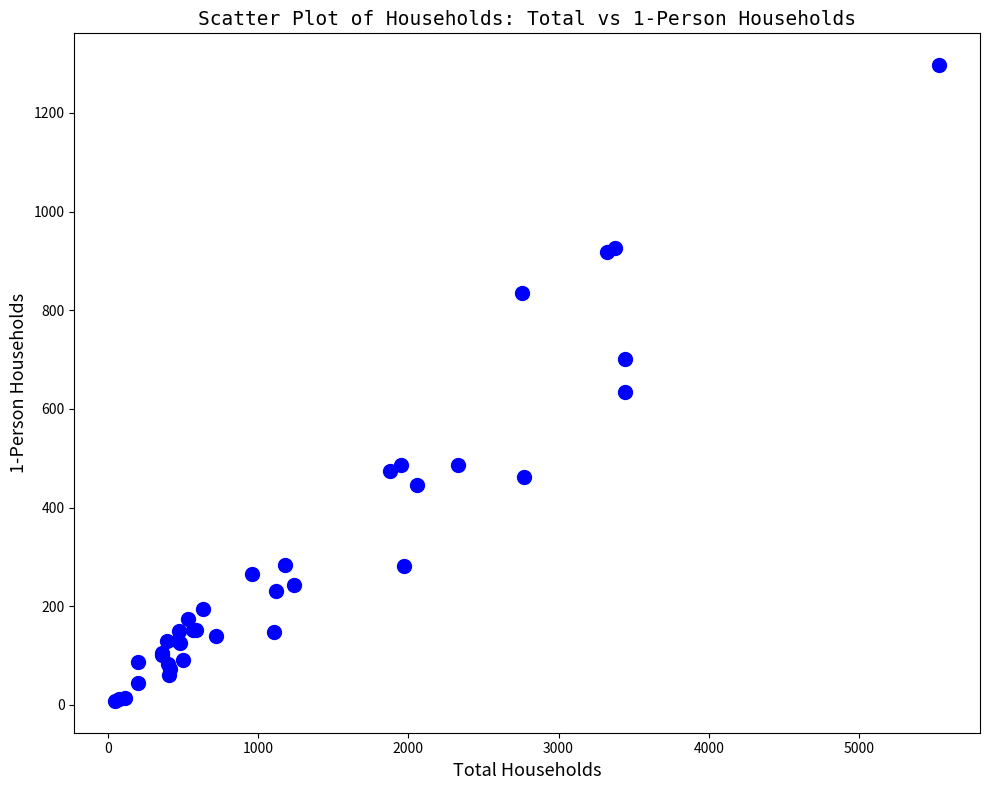

What Y value in the scatter plot is closest to 652?

635